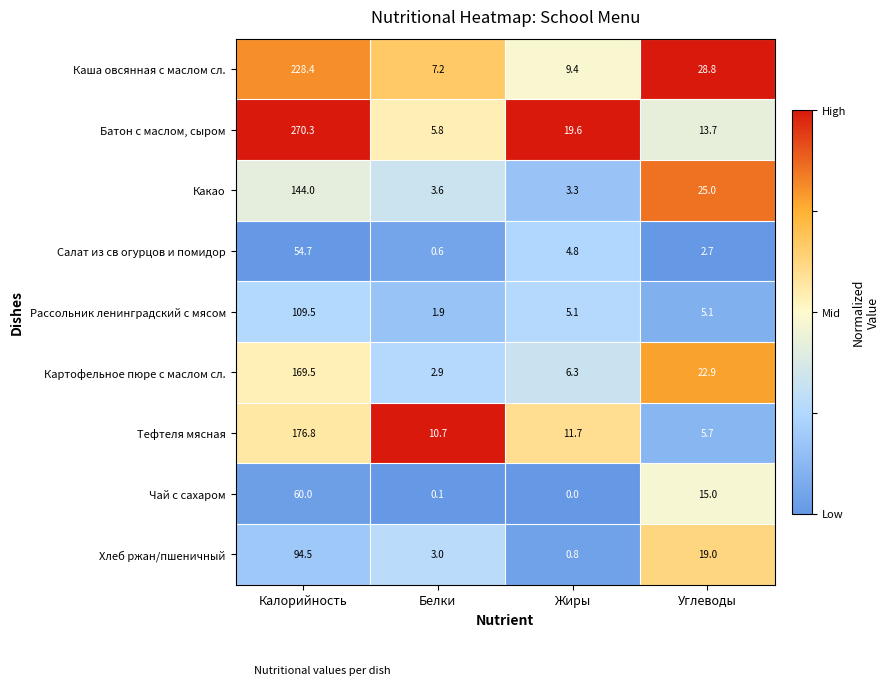

What is the maximum value shown in the chart?

270.3